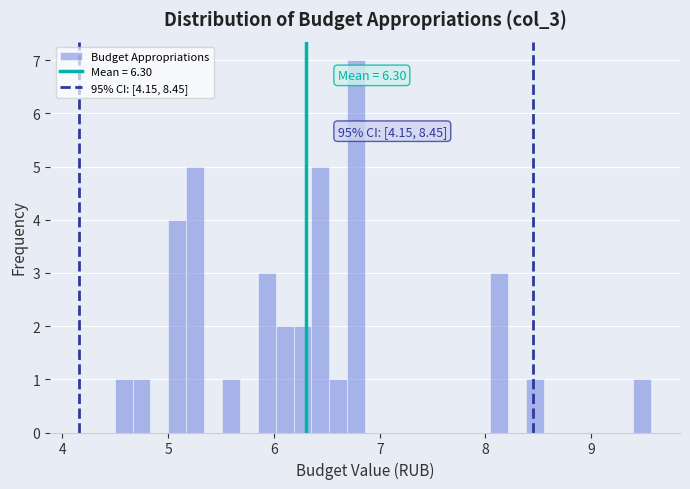

Read against the x-axis, roughly where is the centre of the tallest bar?

6.8